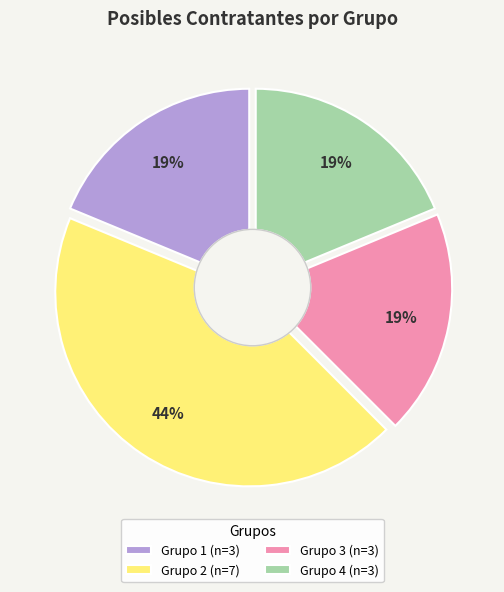

To the nearest percent, what is the combined percentage of 2 and 3?

62%